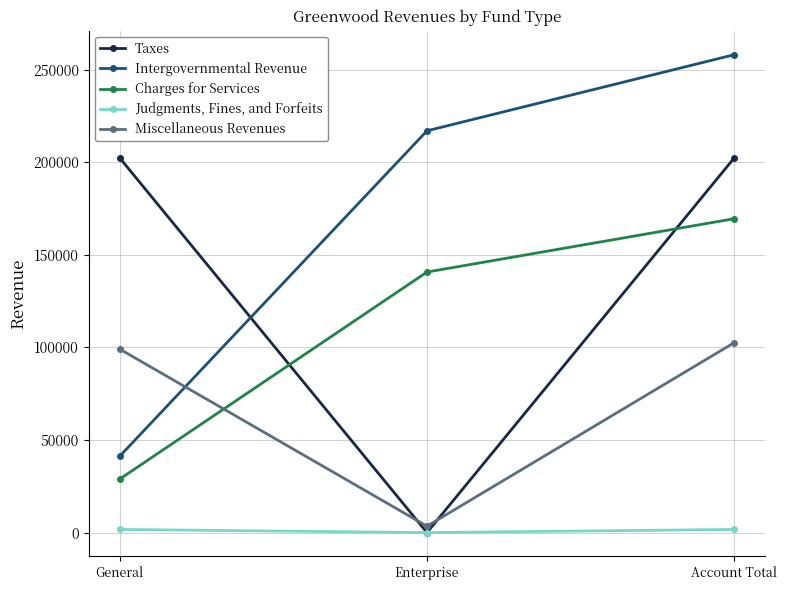

Which series changed the most between General and Enterprise?

Taxes